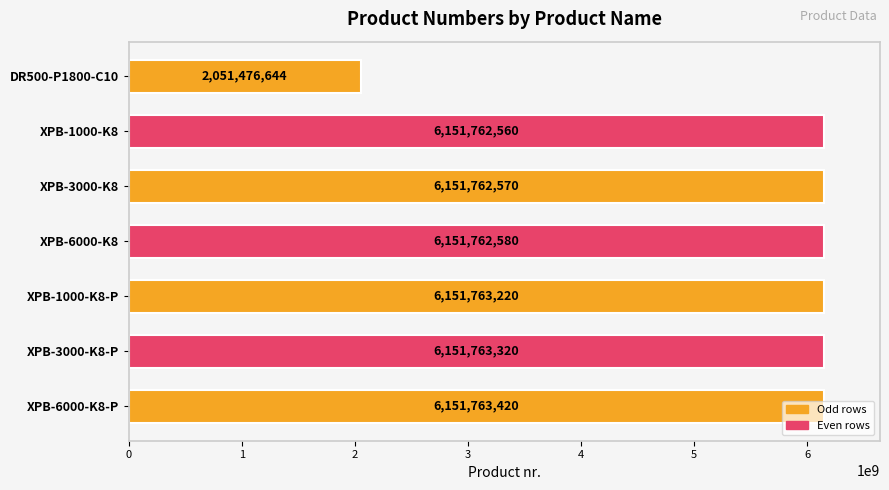

At which label is the value closest to 4101620032?

XPB-1000-K8